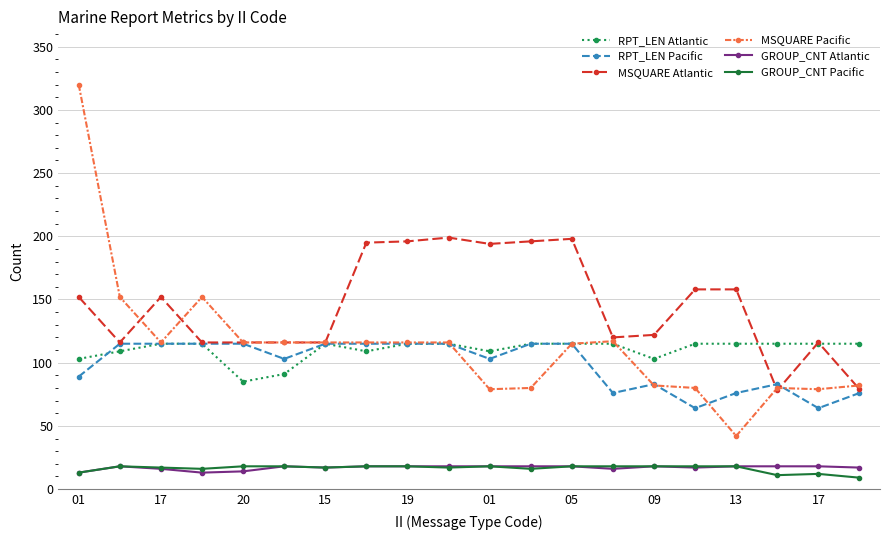

What is the maximum value for GROUP_CNT Atlantic?

18